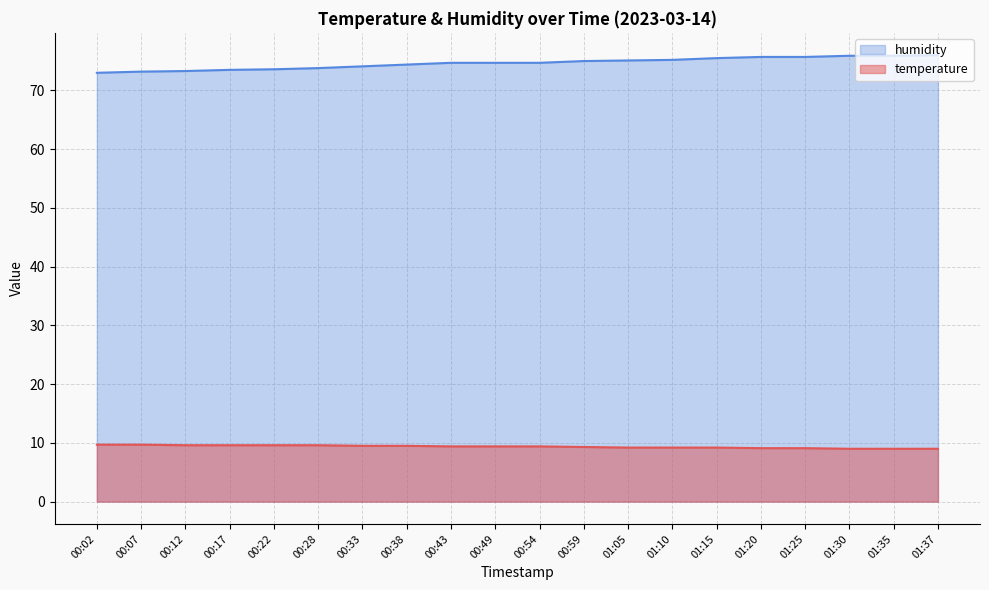

Which category has the highest value in the humidity series?

01:37